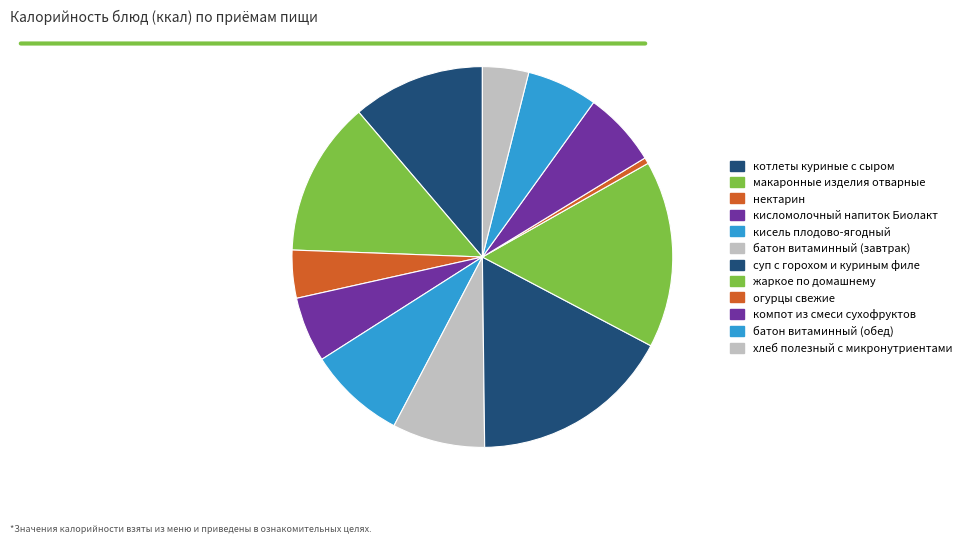

To the nearest percent, what portion does кисель плодово-ягодный represent?

8%